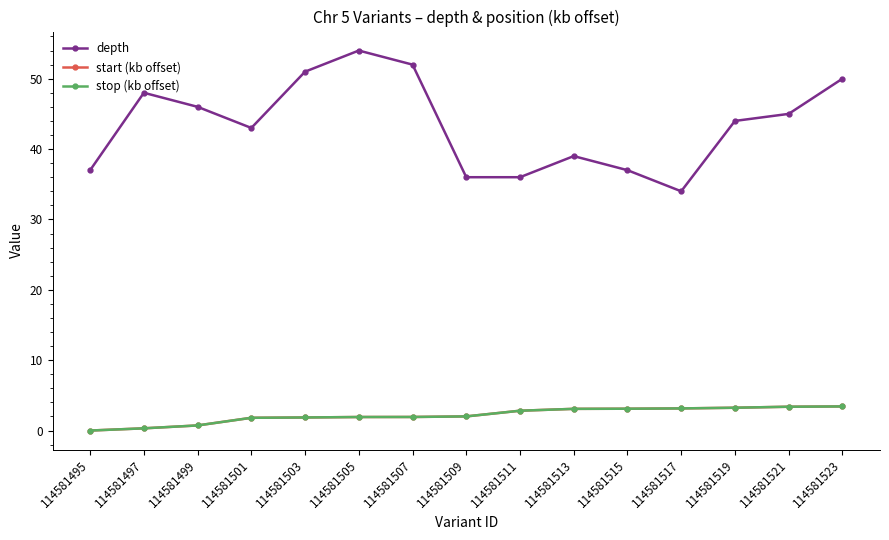

The value of stop (kb offset) at 114581503 is 1.9. True or false?

True